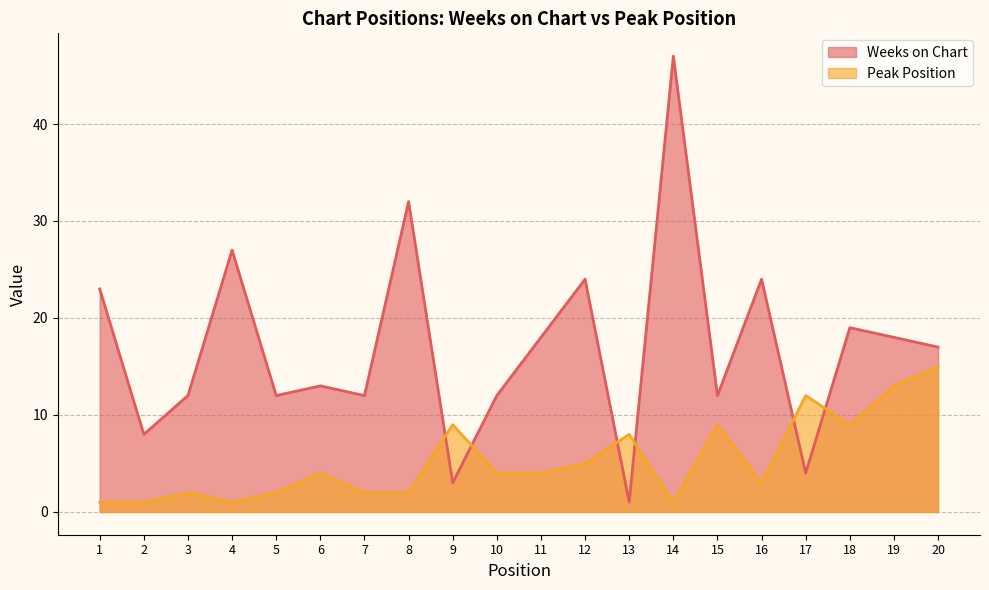

How many interior local valleys does the Peak Position series have?

4